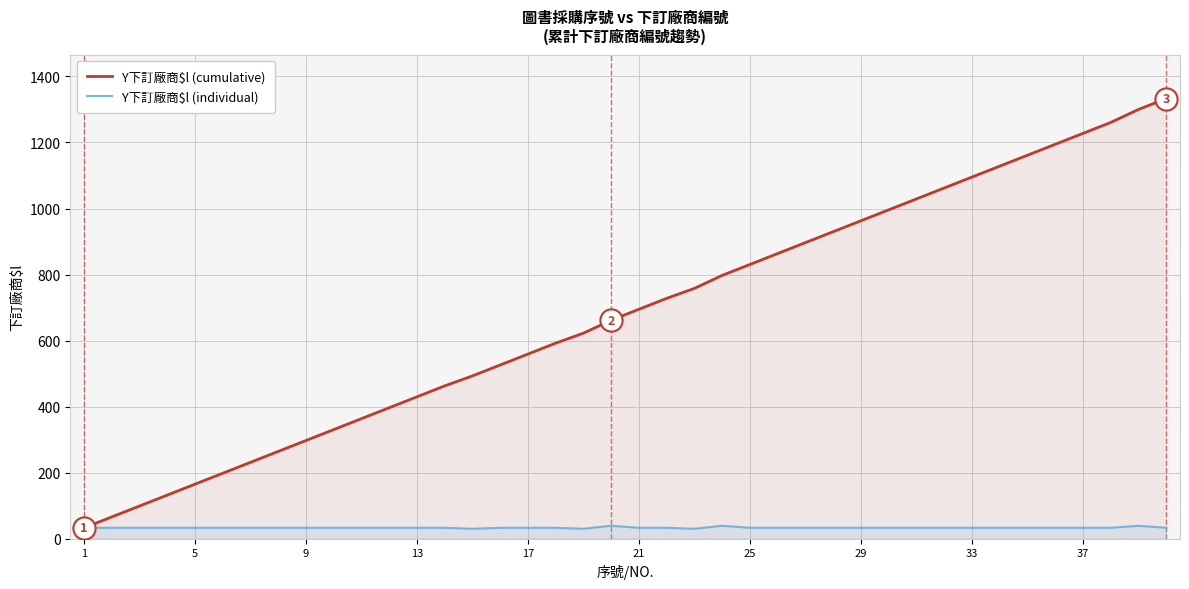

What is the lowest value of the Y下訂廠商$l (individual) series?

30.2